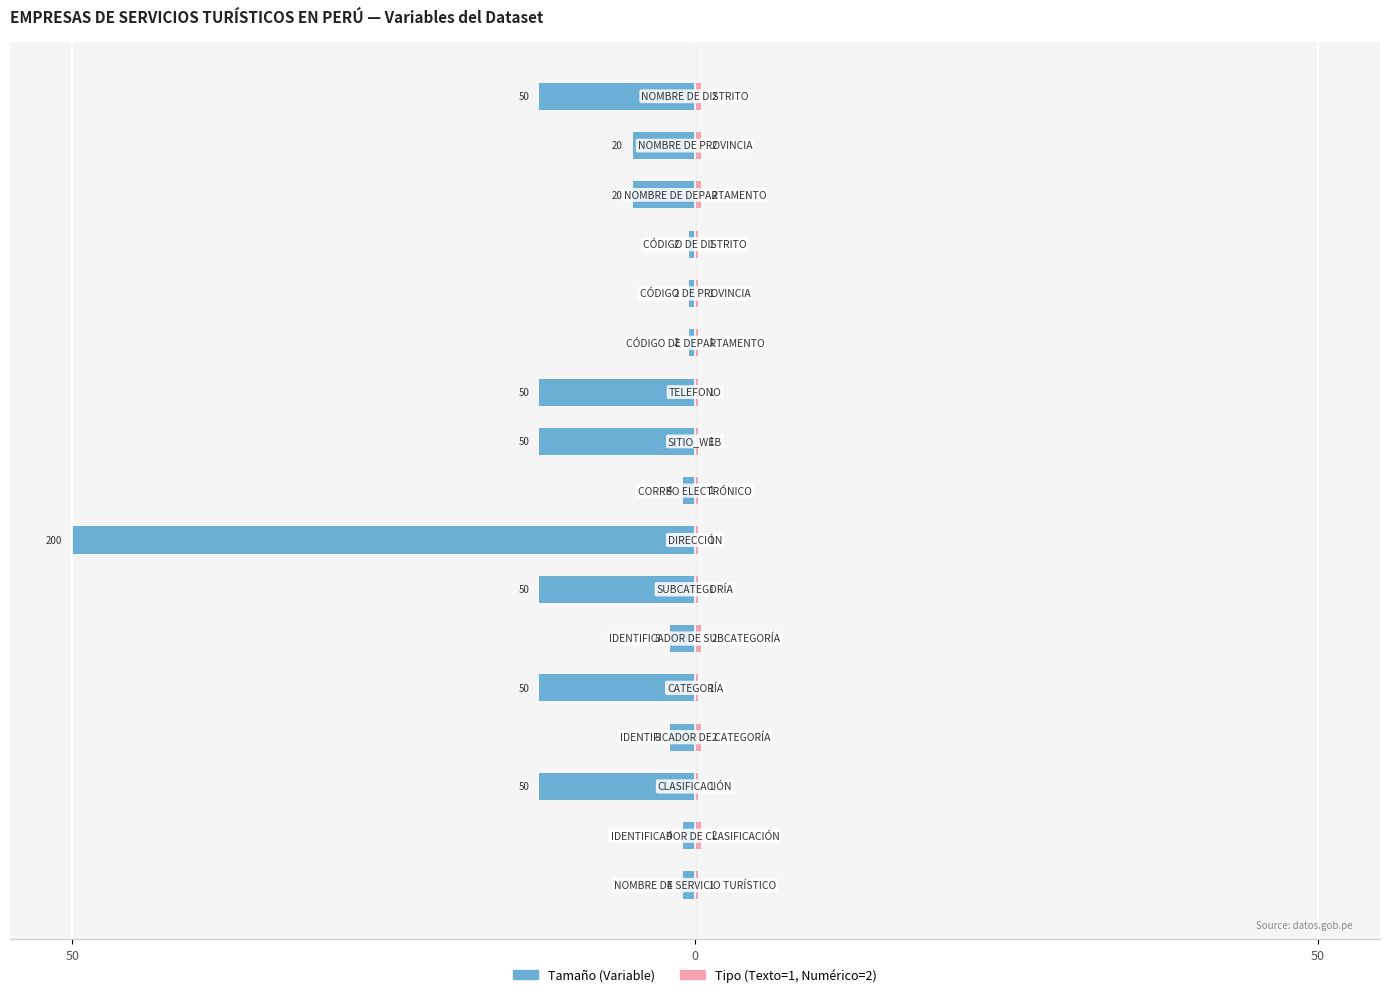

How many distinct data groups are displayed?

2